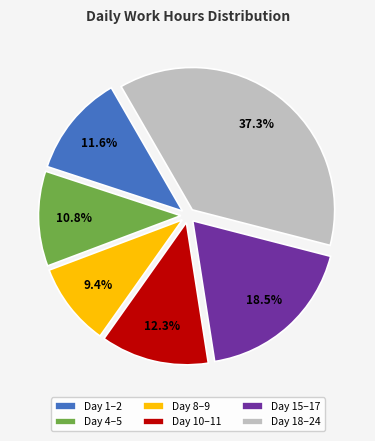

How many slices are in this pie chart?

6